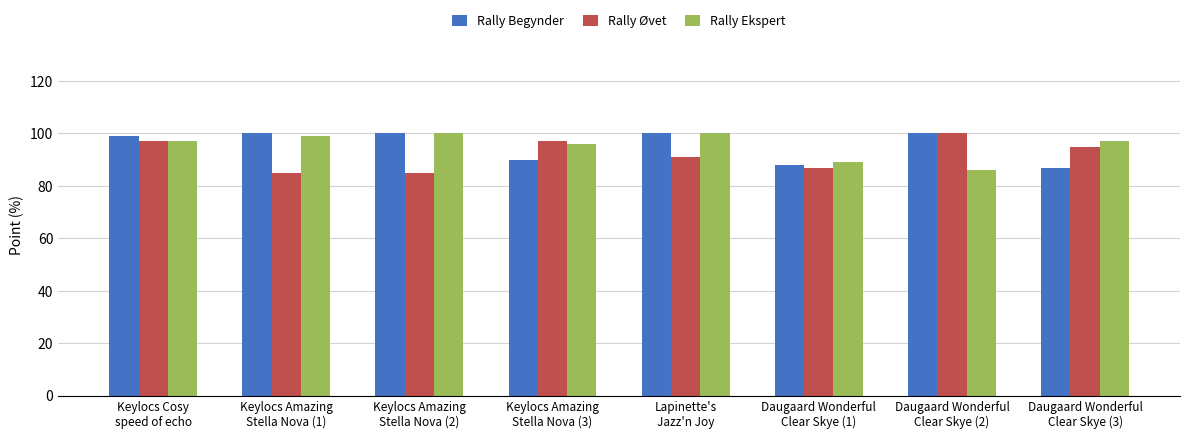

Read the Rally Begynder value at Keylocs Amazing
Stella Nova (1), to the nearest 10.

100